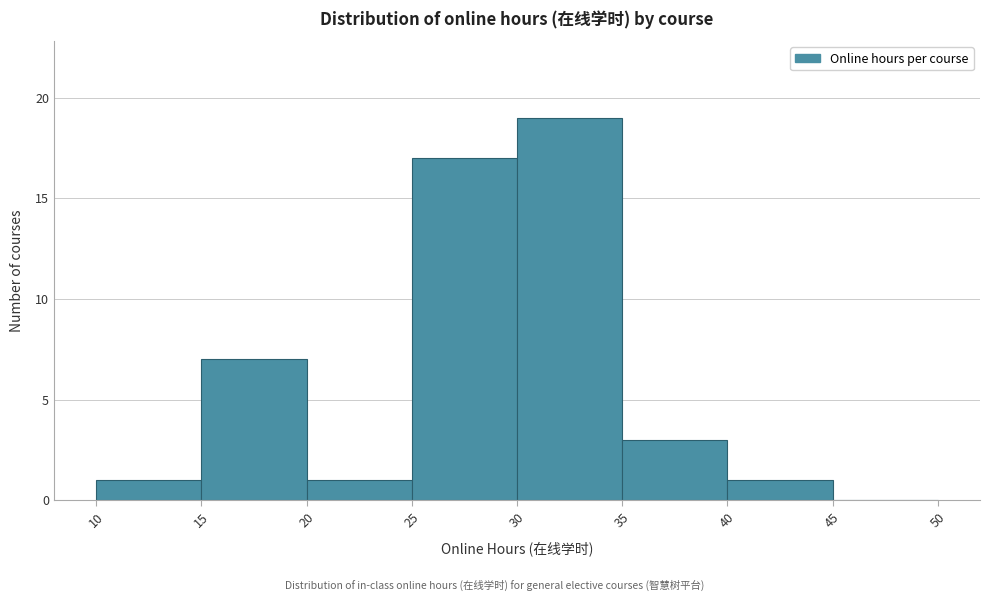

Reading left to right, list every bar in this chart as the range it spans on the x-axis followed by its height. The values are not printed on the chart, so give them approximately, as read against the axis.

10 to 15: 1
15 to 20: 7
20 to 25: 1
25 to 30: 17
30 to 35: 19
35 to 40: 3
40 to 45: 1
45 to 50: 0